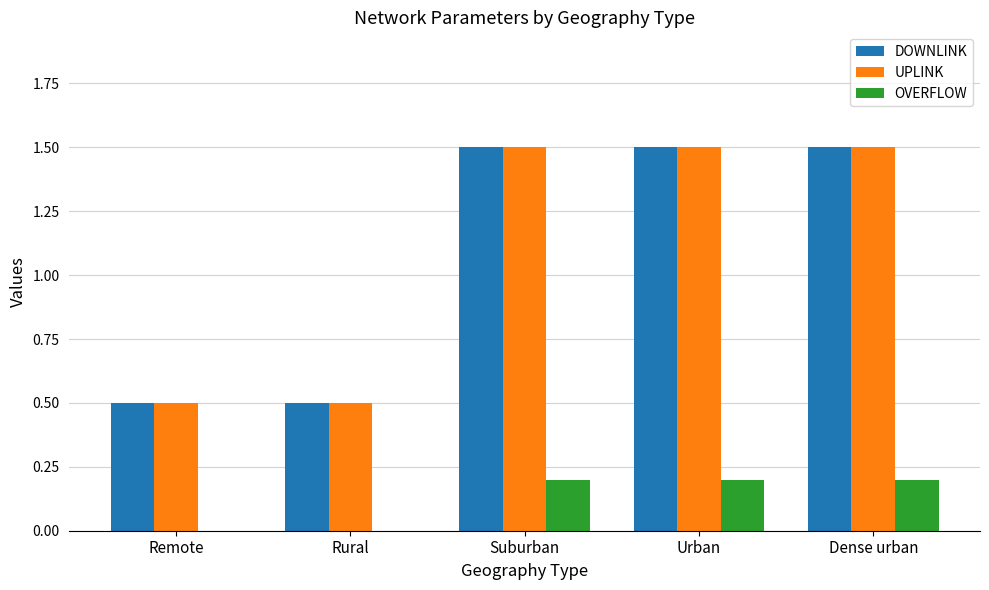

Reading left to right, transcribe all the data shown in this chart.

DOWNLINK: 0.5	0.5	1.5	1.5	1.5
UPLINK: 0.5	0.5	1.5	1.5	1.5
OVERFLOW: 0.0	0.0	0.2	0.2	0.2